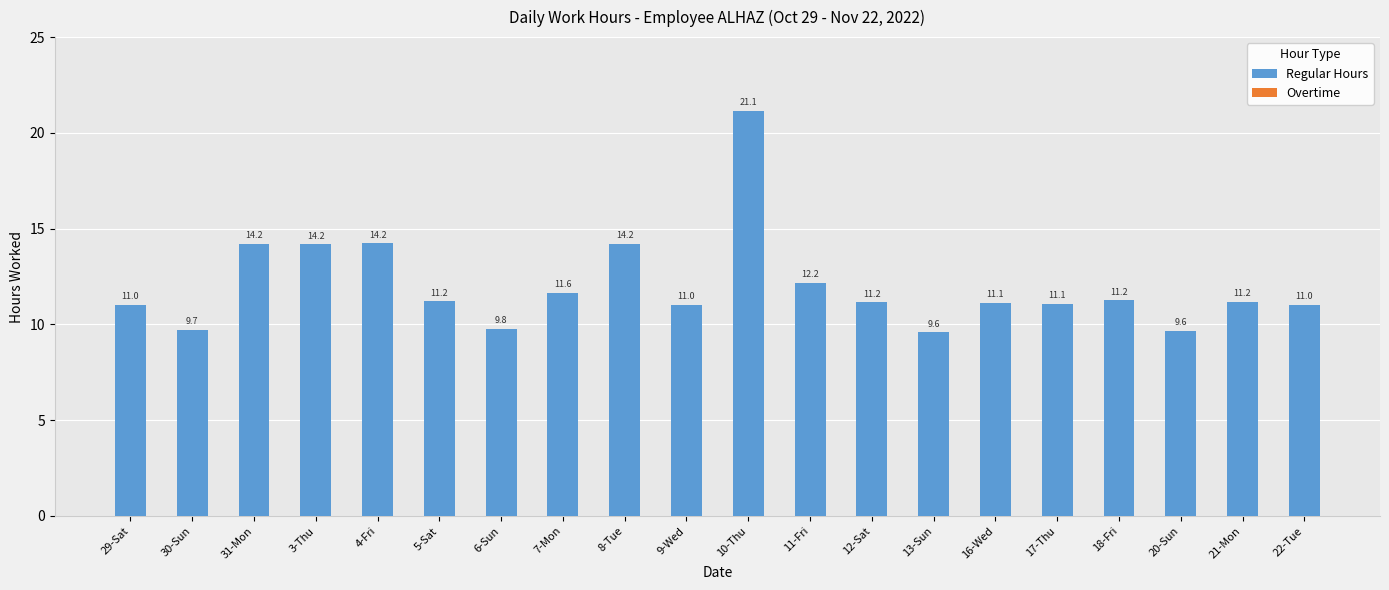

What value does the data have at 30-Sun?

9.7